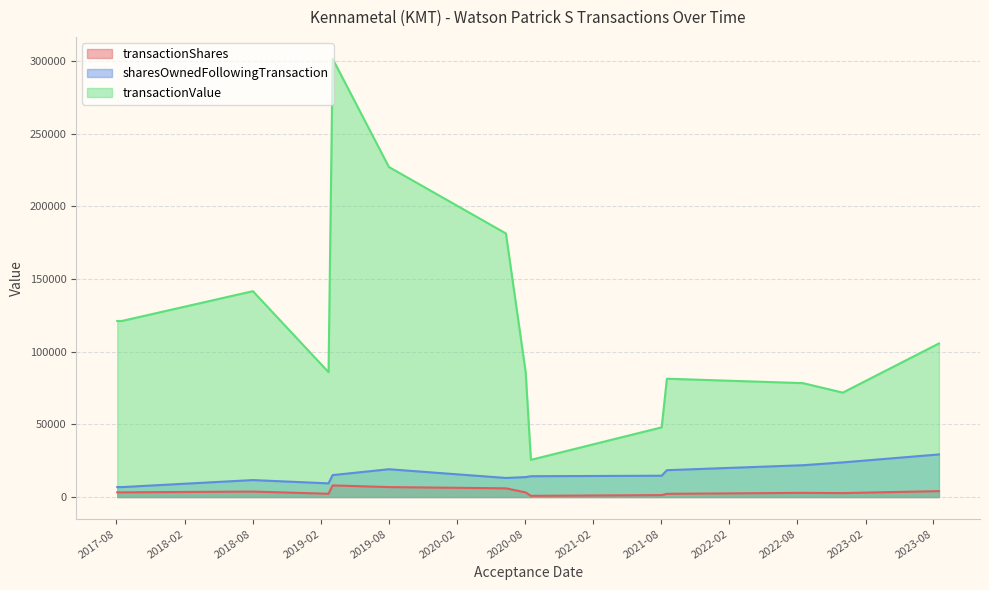

Is the value of transactionShares at 2017-08-03 greater than the value of sharesOwnedFollowingTransaction at 2021-08-03?

No